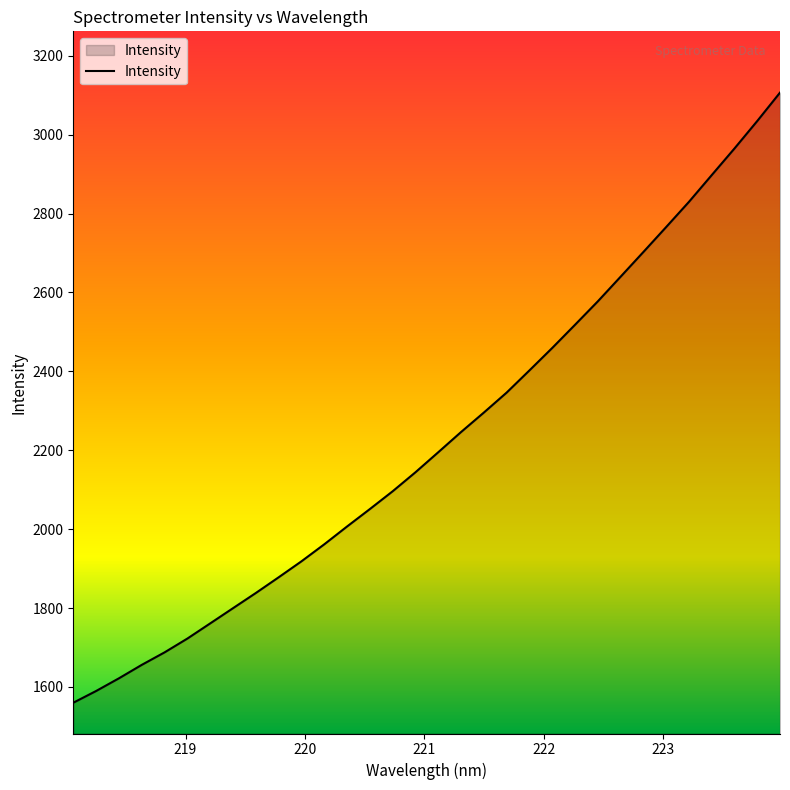

What is the smallest value displayed?

1560.1